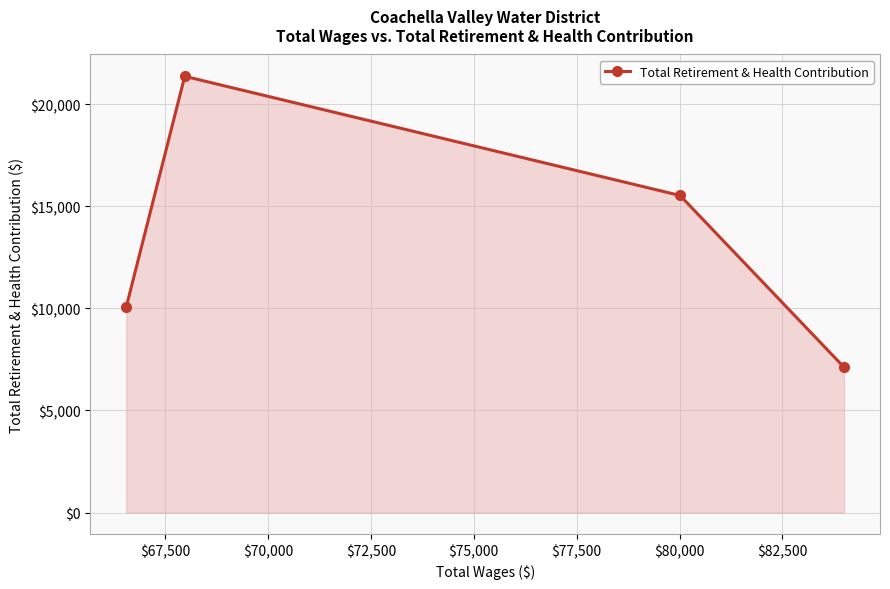

What is the difference between the second highest and second lowest values?

5473